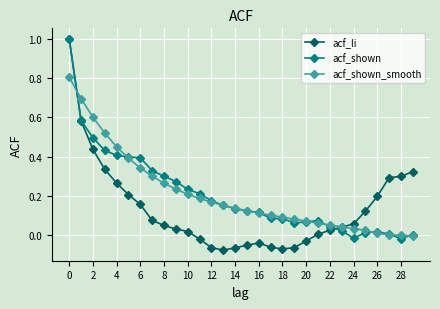

True or false: acf_li has more than 0 interior local peaks.

True